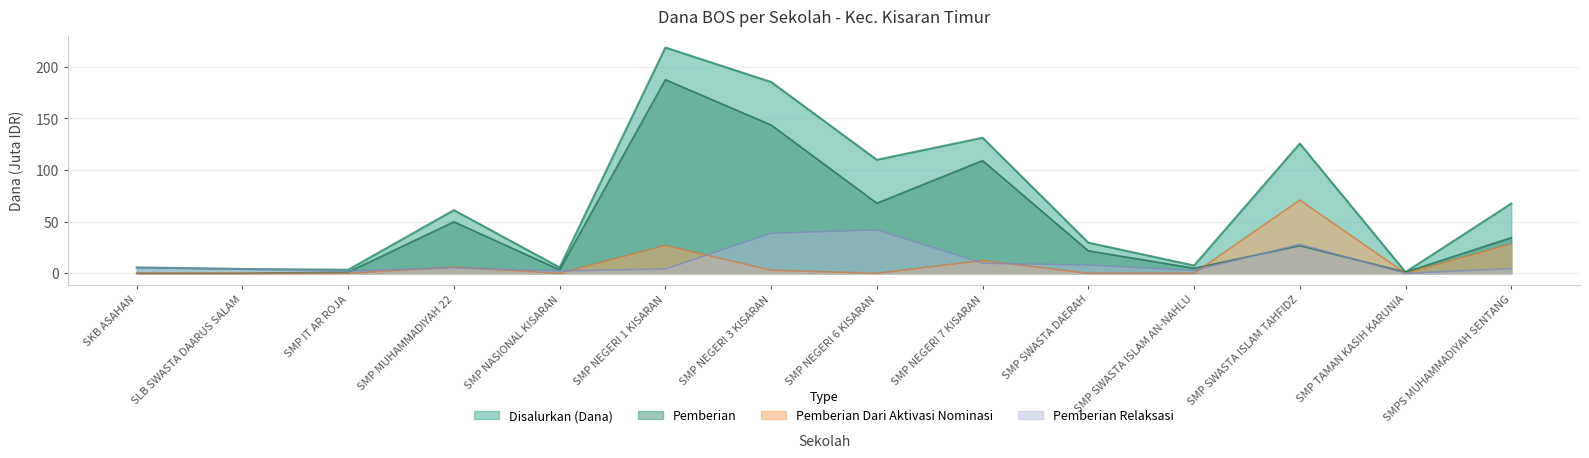

At which category does the chart reach its peak across all series?

SMP NEGERI 1 KISARAN